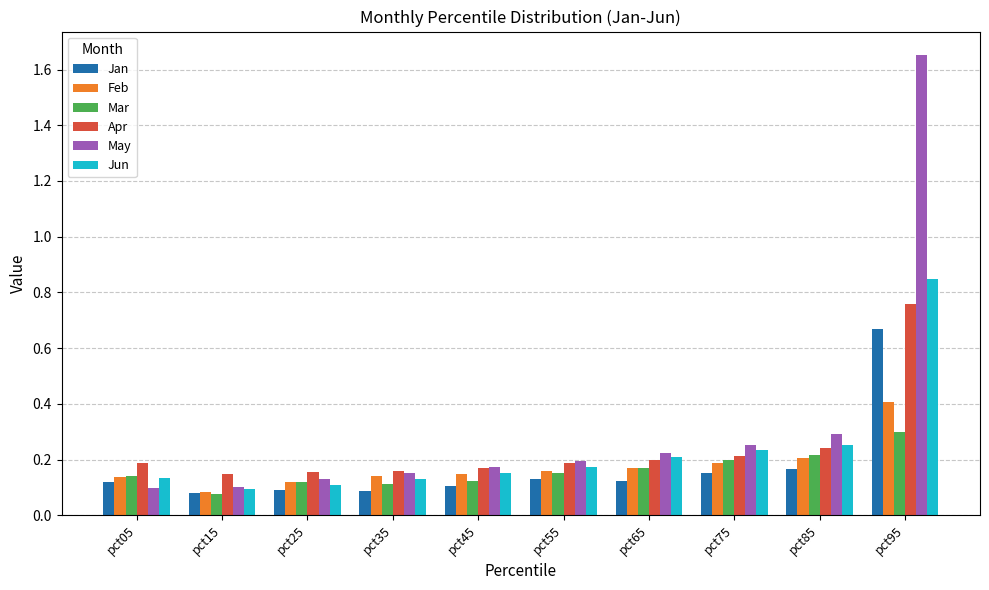

Count the Jun values in the range 0 to 1.

10